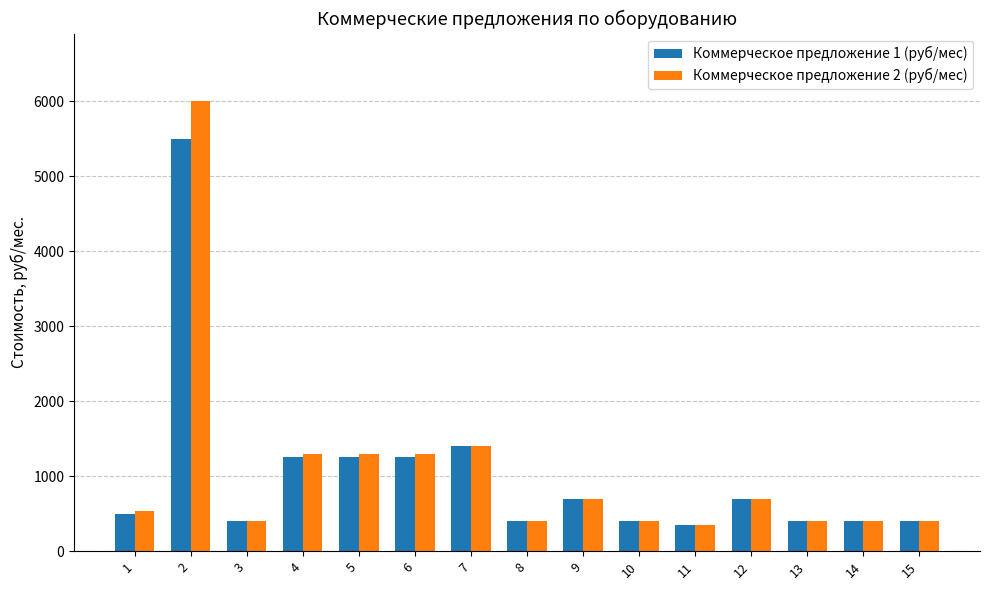

What is the sum of the Коммерческое предложение 1 (руб/мес) values at 2 and 3?

5900